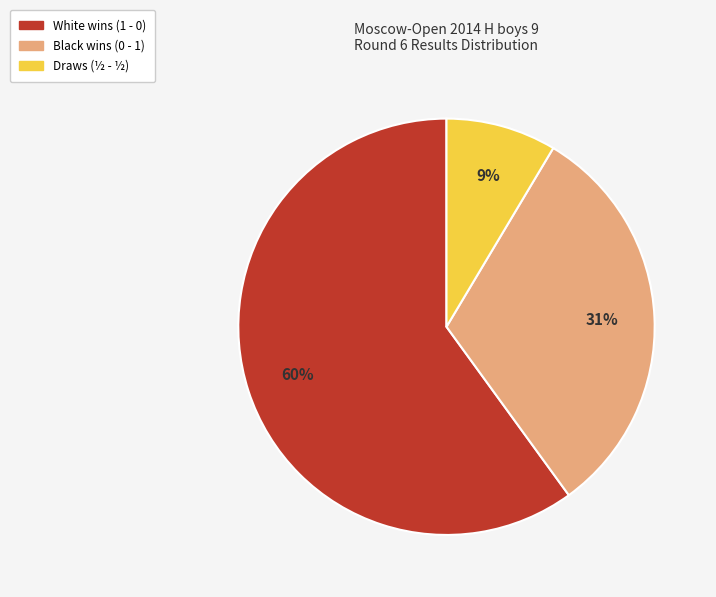

To the nearest percent, what is the difference between the largest and smallest slice percentages?

51%